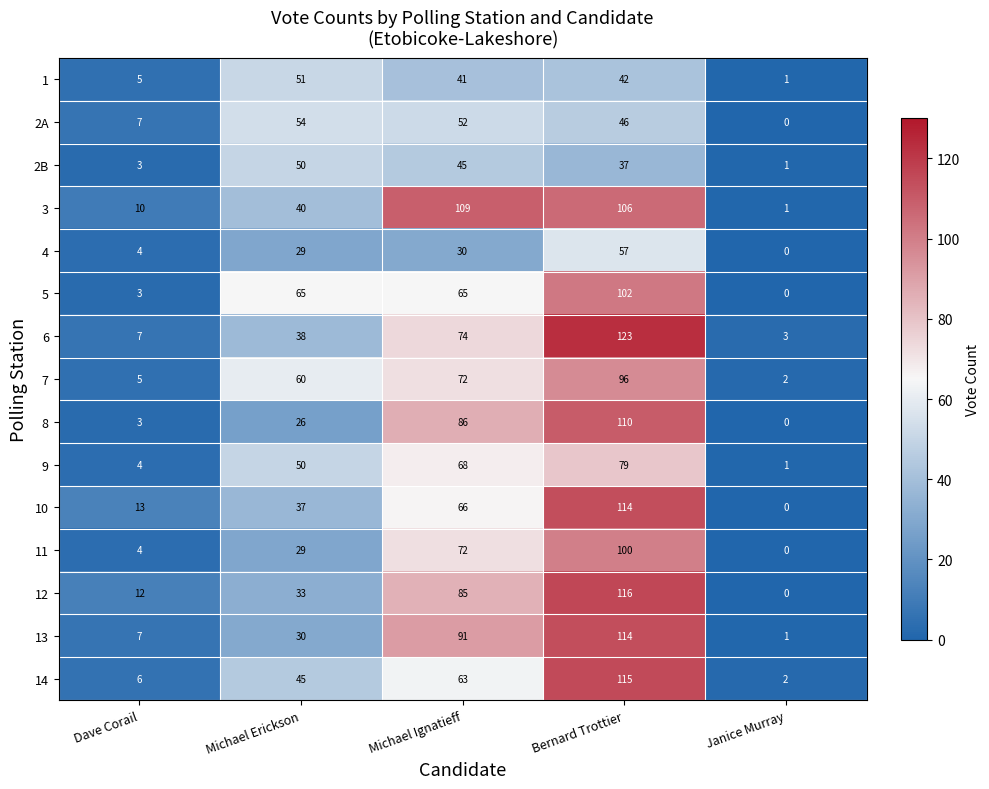

List the labels in order of 8 value, largest first.

Bernard Trottier, Michael Ignatieff, Michael Erickson, Dave Corail, Janice Murray